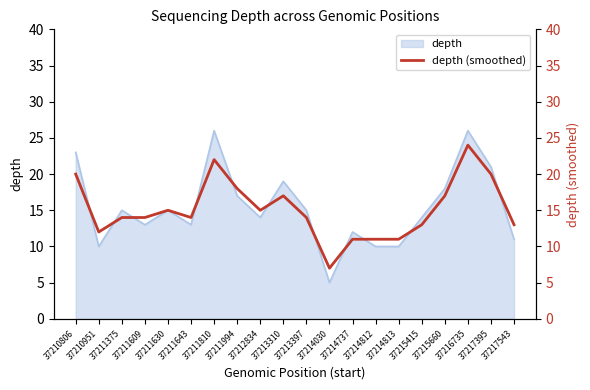

How many categories are shown in the chart?

20